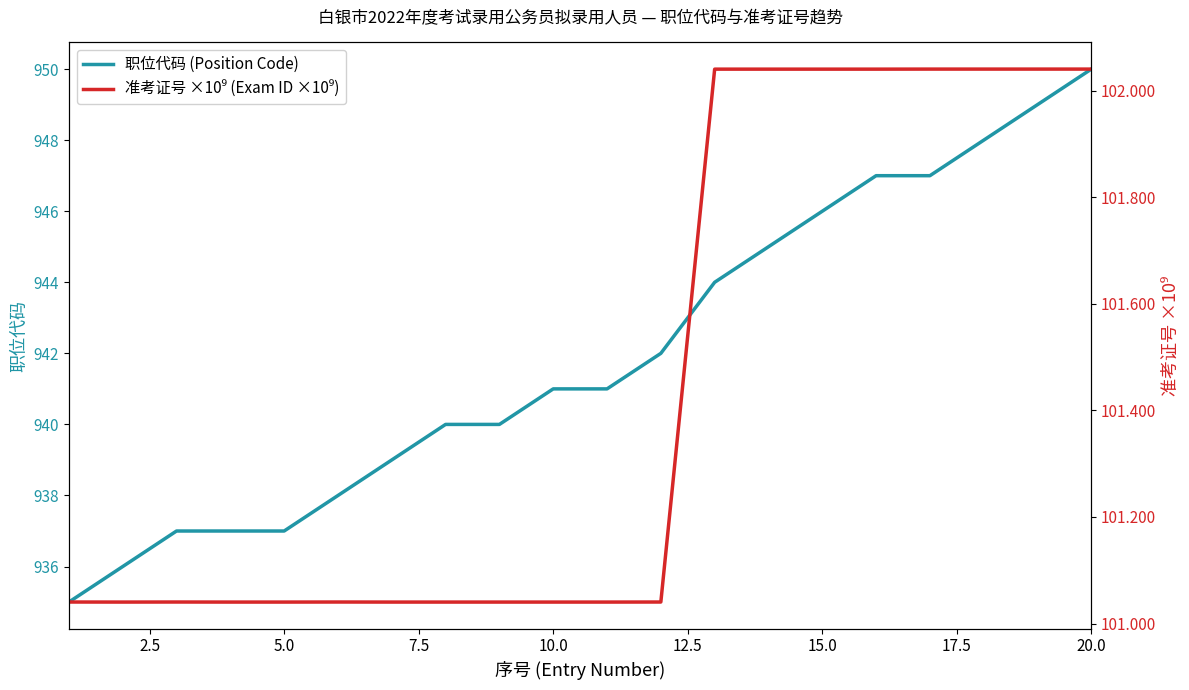

At how many categories does at least one series exceed 382?

20